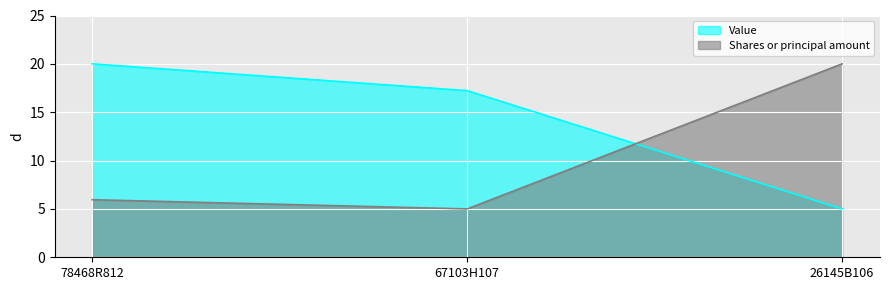

Between 78468R812 and 26145B106, which is larger?

78468R812